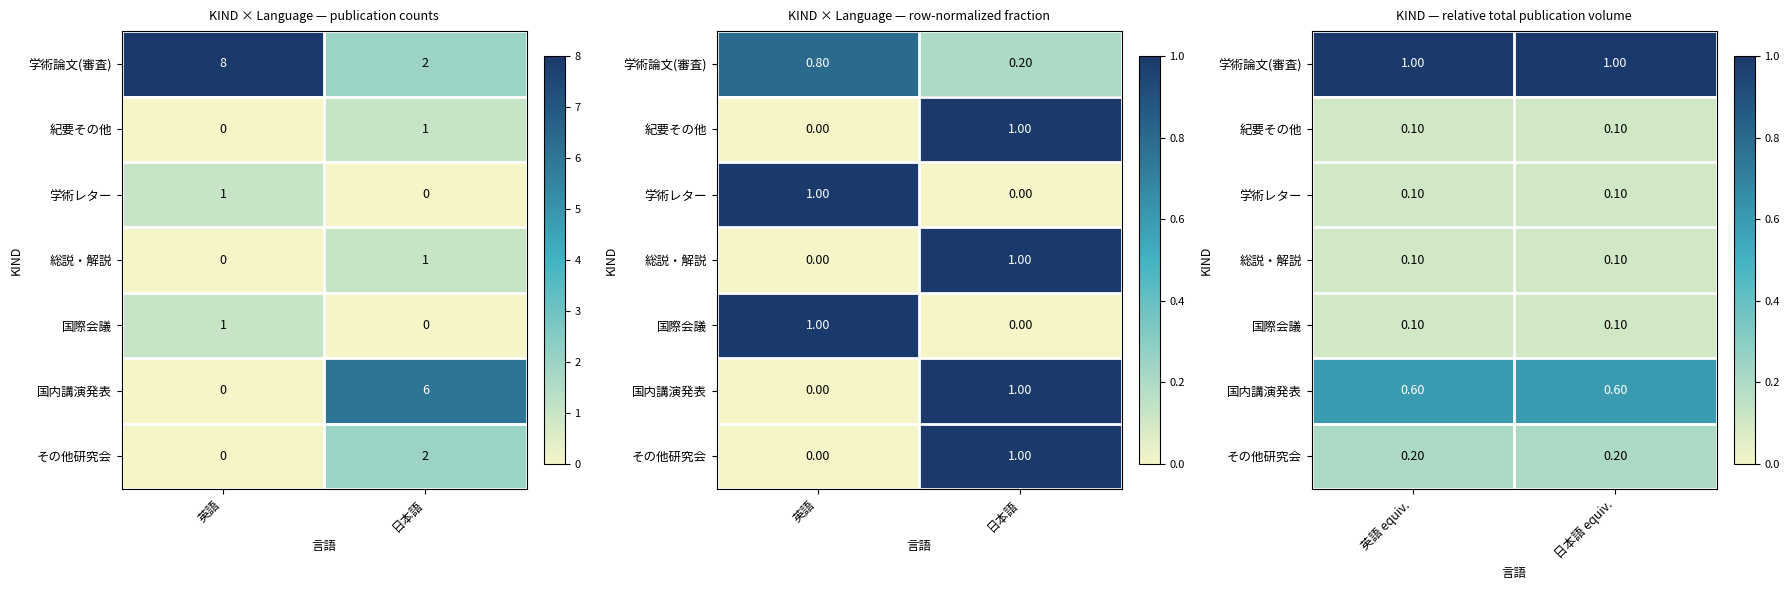

What is the sum of all 紀要その他 values?

0.2